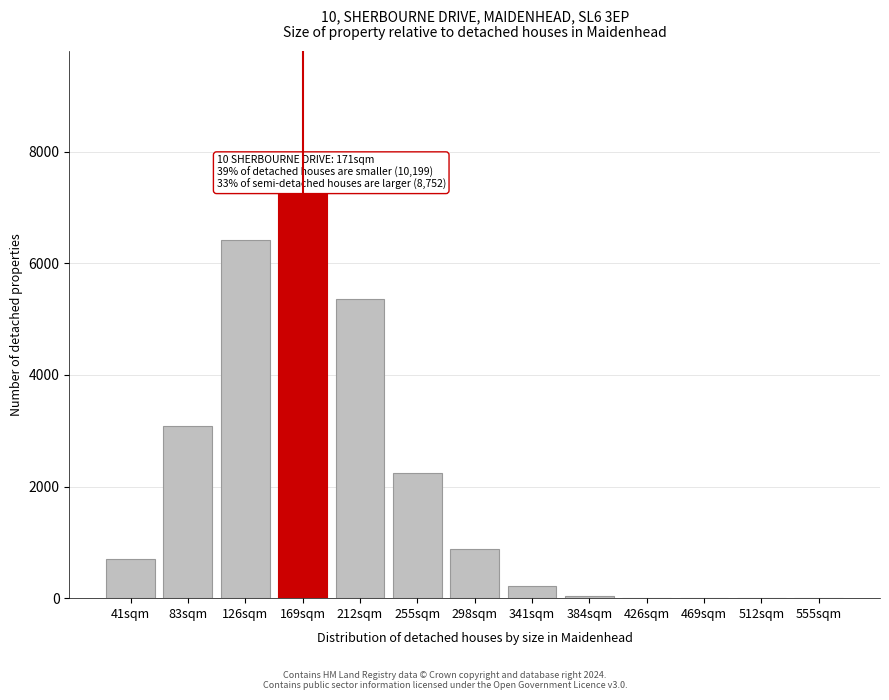

What is the maximum value shown in the chart?

7259